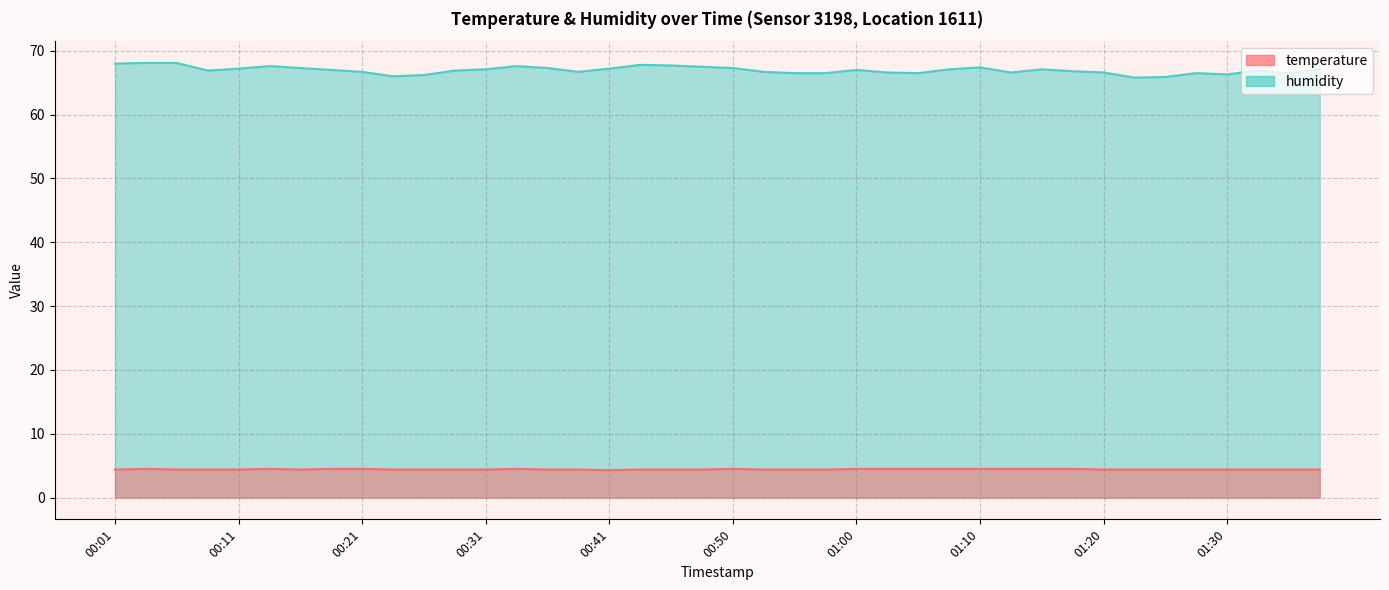

What is the total value across all series at 01:37?

71.5